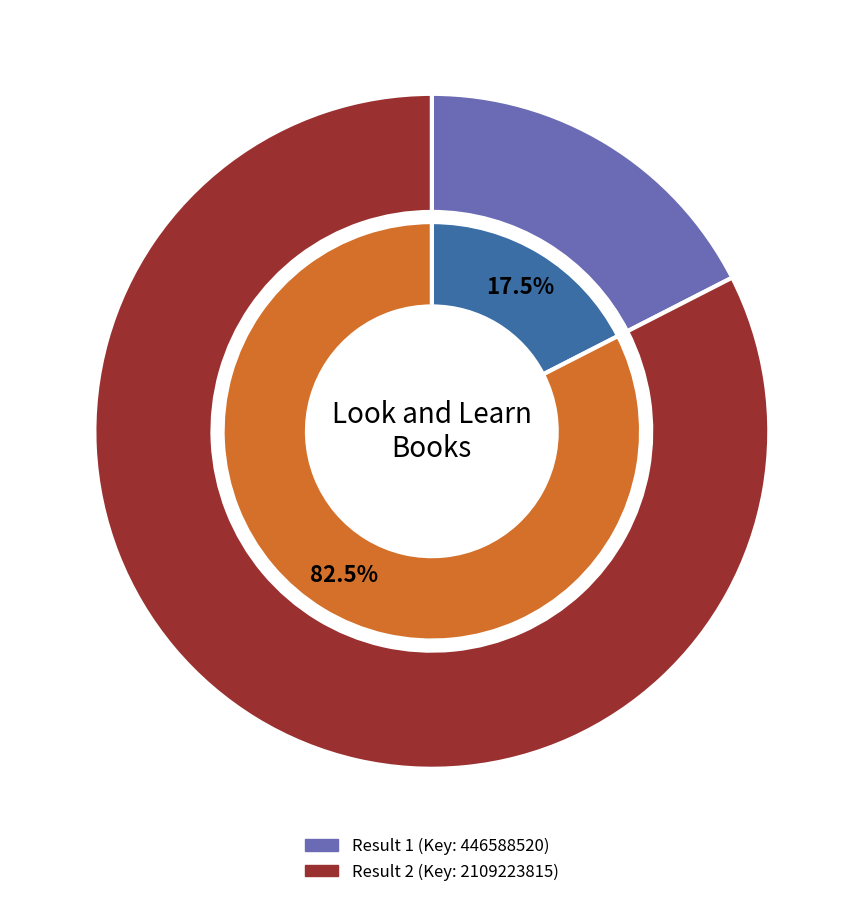

Count the number of slices in the pie.

2